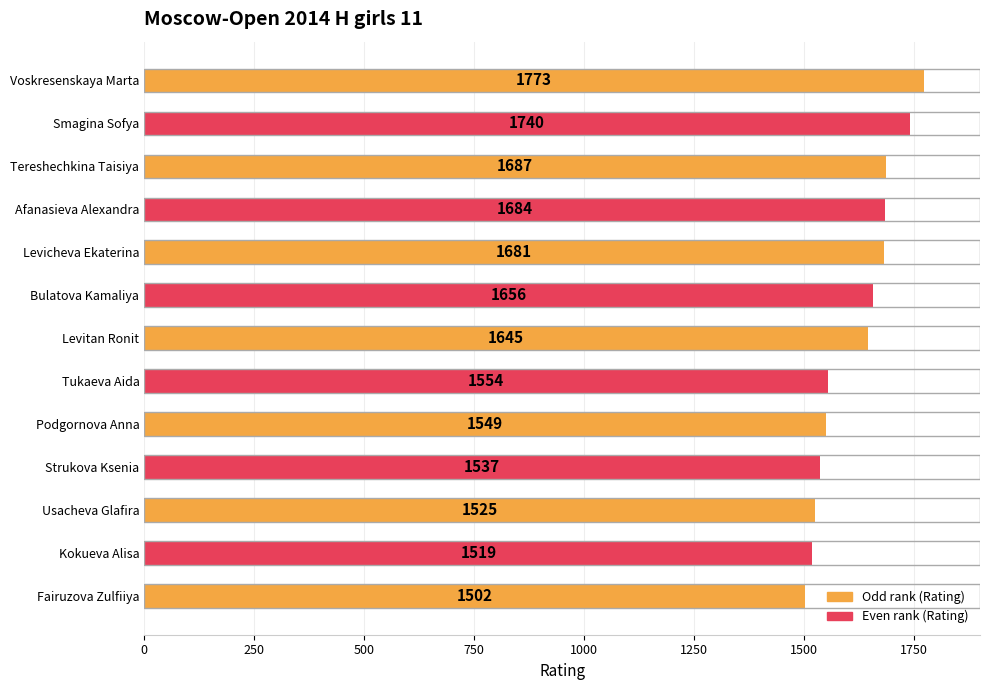

The chart shows a value of 1656 at Bulatova Kamaliya. True or false?

True